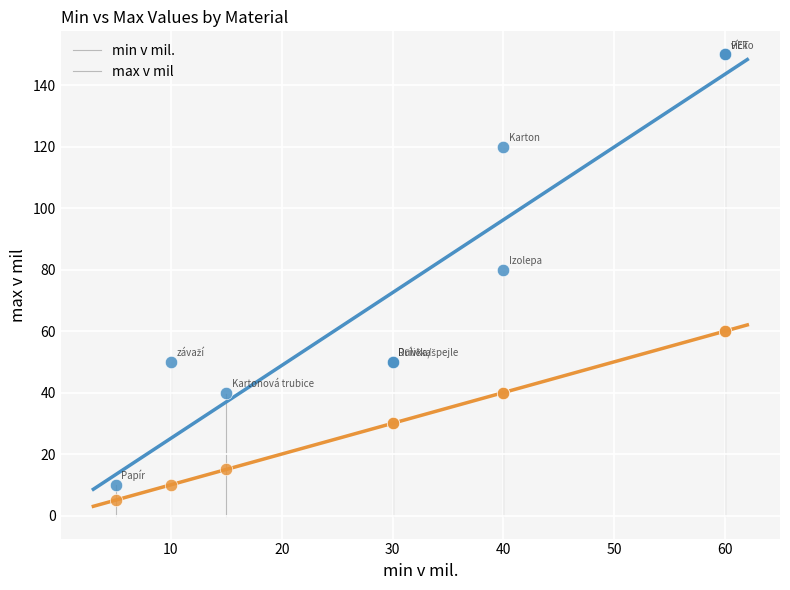

What are all the series names shown in the legend?

min v mil., max v mil